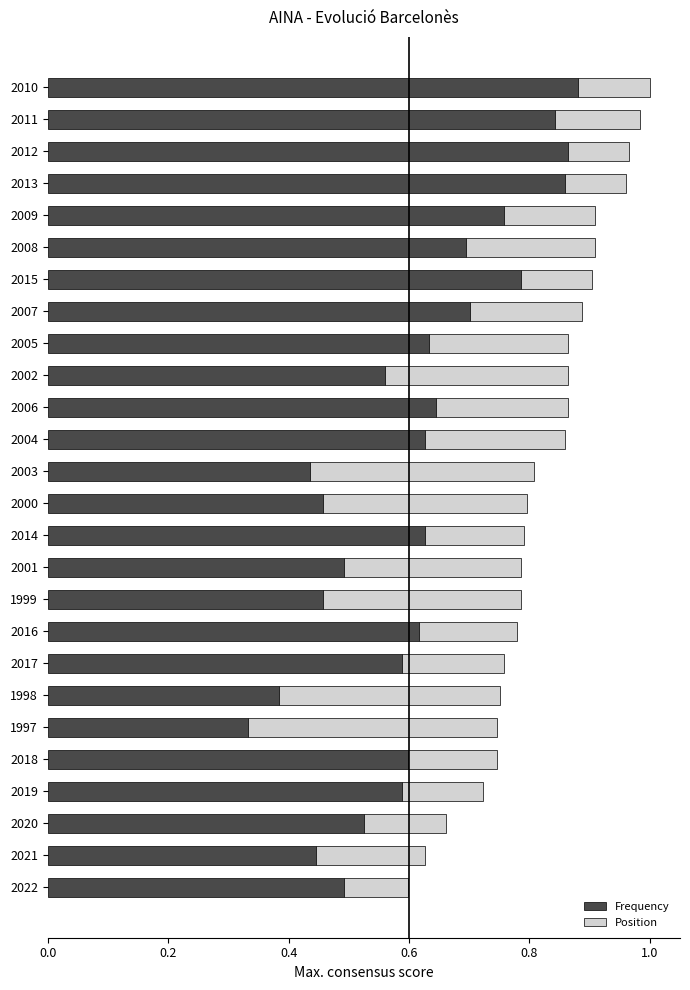

What is the total value across all series at 2011?

1.0